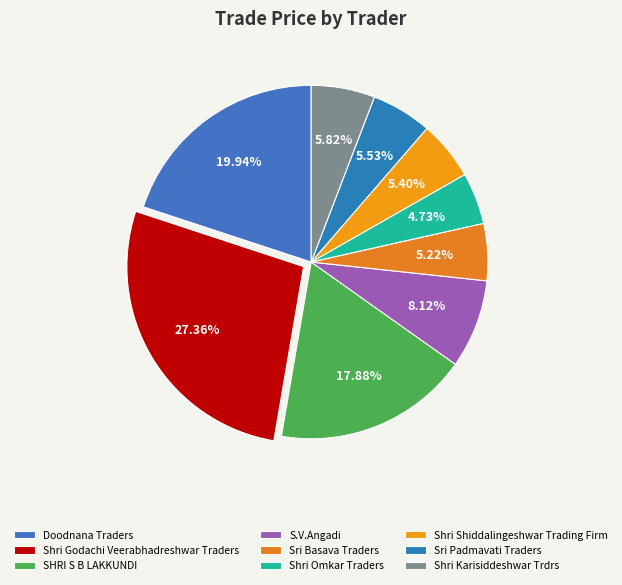

How many slices are in this pie chart?

9